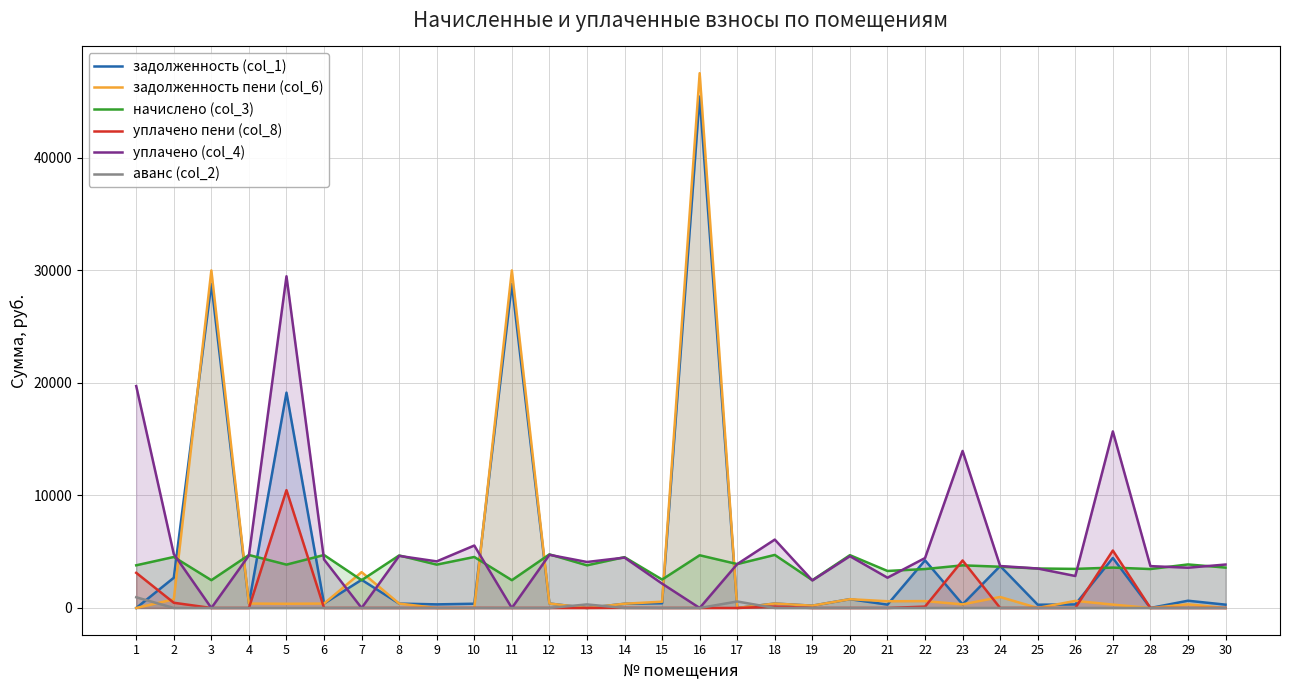

Is the value of начислено (col_3) at 19 greater than the value of уплачено пени (col_8) at 25?

Yes